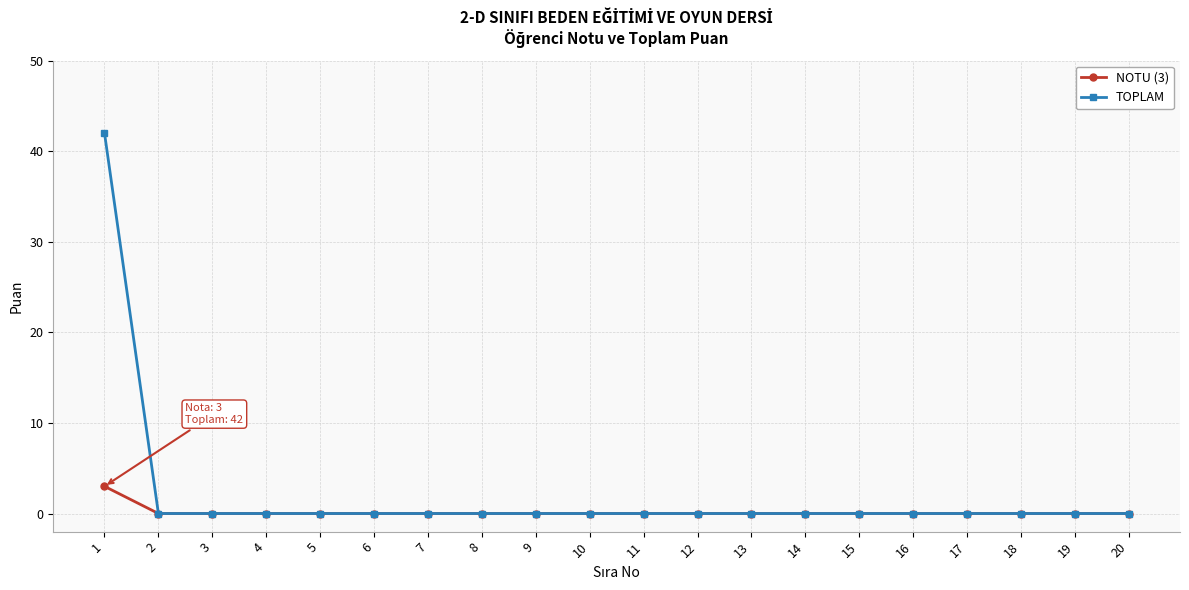

Which series has the largest range (max minus min)?

TOPLAM